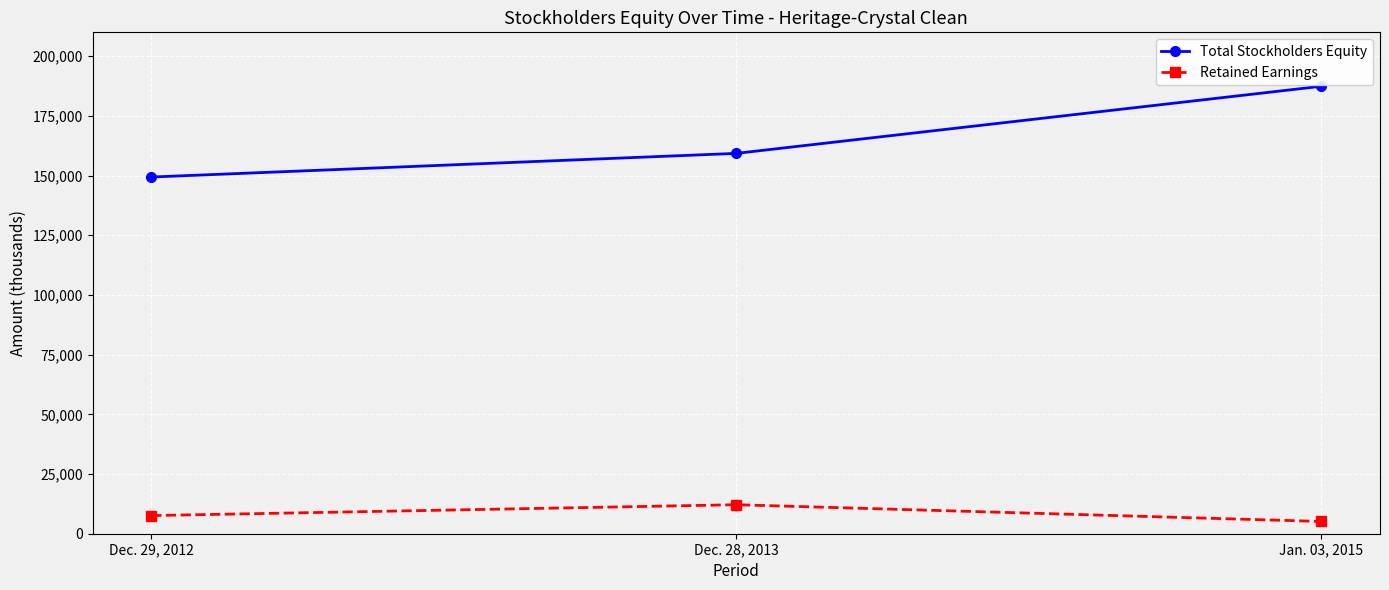

Reading left to right, list all the values displayed in this chart.

Total Stockholders Equity: Dec. 29, 2012=149391	Dec. 28, 2013=159304	Jan. 03, 2015=187414
Retained Earnings: Dec. 29, 2012=7598	Dec. 28, 2013=12143	Jan. 03, 2015=5135